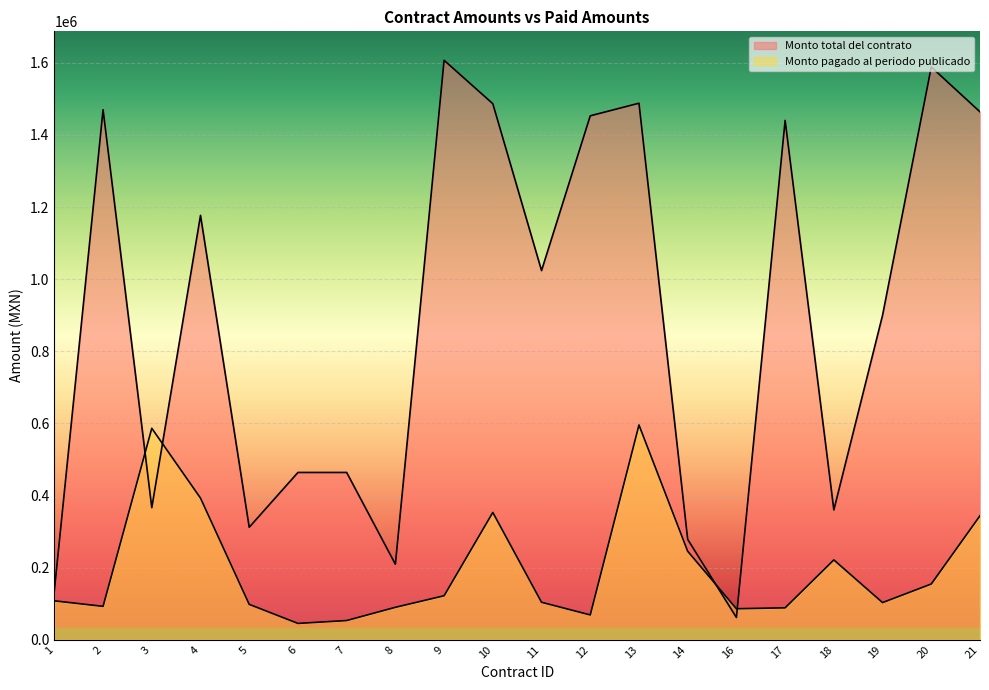

What is the value of the Monto pagado al periodo publicado point at the 15th from the left?

86062.5